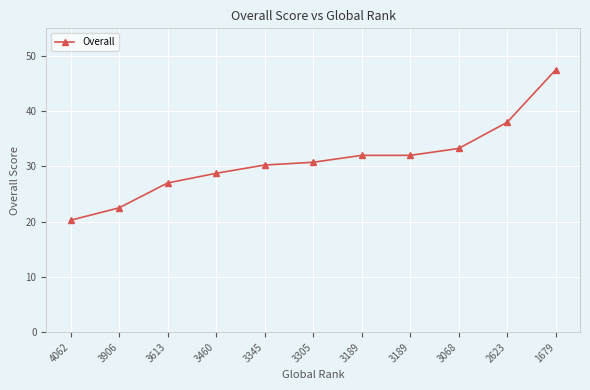

How many lines are shown in the chart?

1